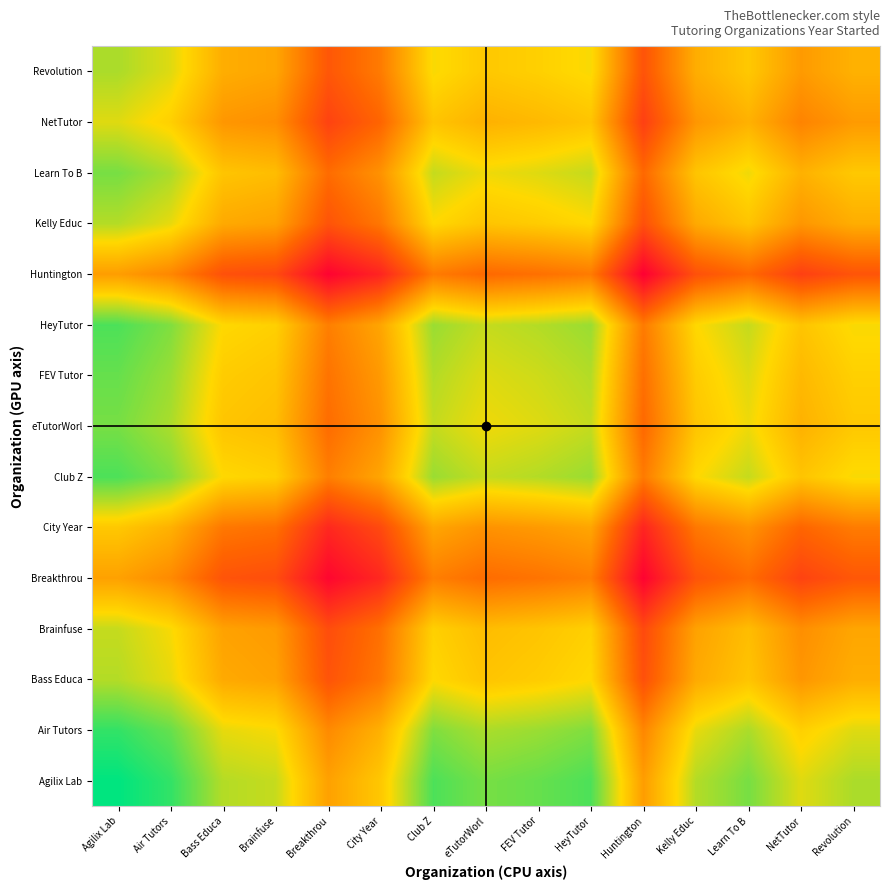

At which category does the chart reach its minimum across all series?

Huntington